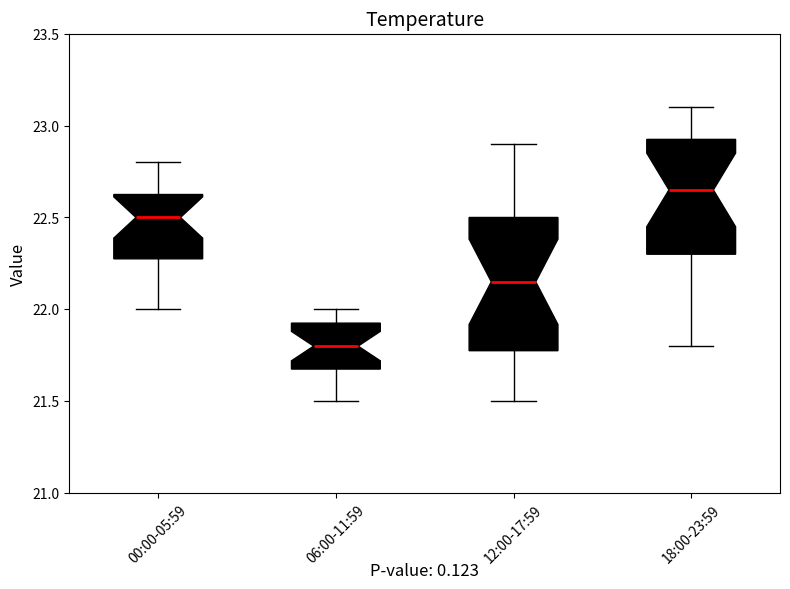

Which box has the lowest median line?

06:00-11:59